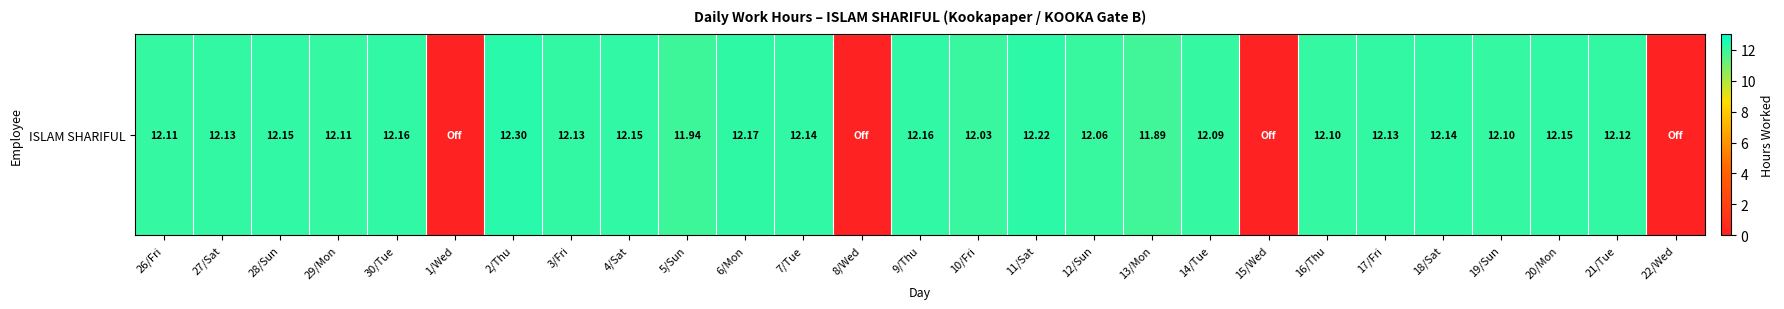

What is the sum of the values at 4/Sat and 19/Sun?

24.2